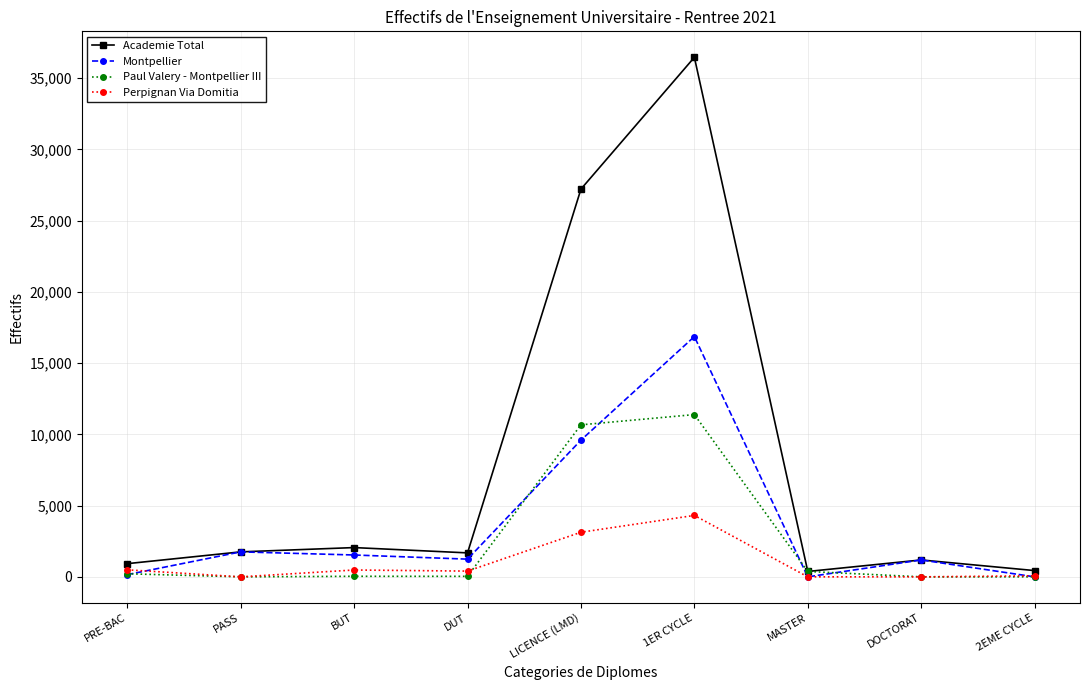

Is it true that Montpellier equals 1753 at PASS?

True